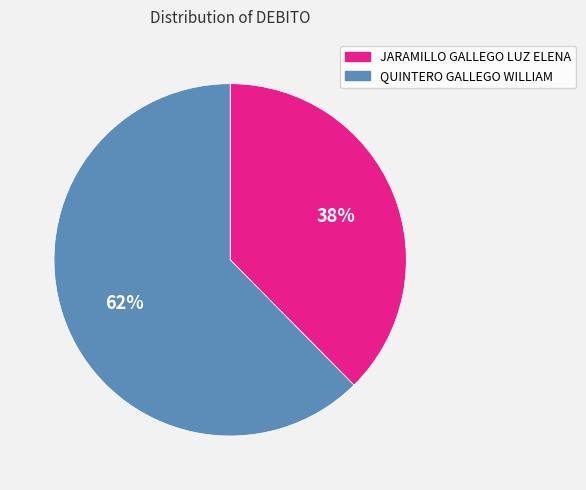

To the nearest percent, what is the combined percentage of JARAMILLO GALLEGO LUZ ELENA and QUINTERO GALLEGO WILLIAM?

100%